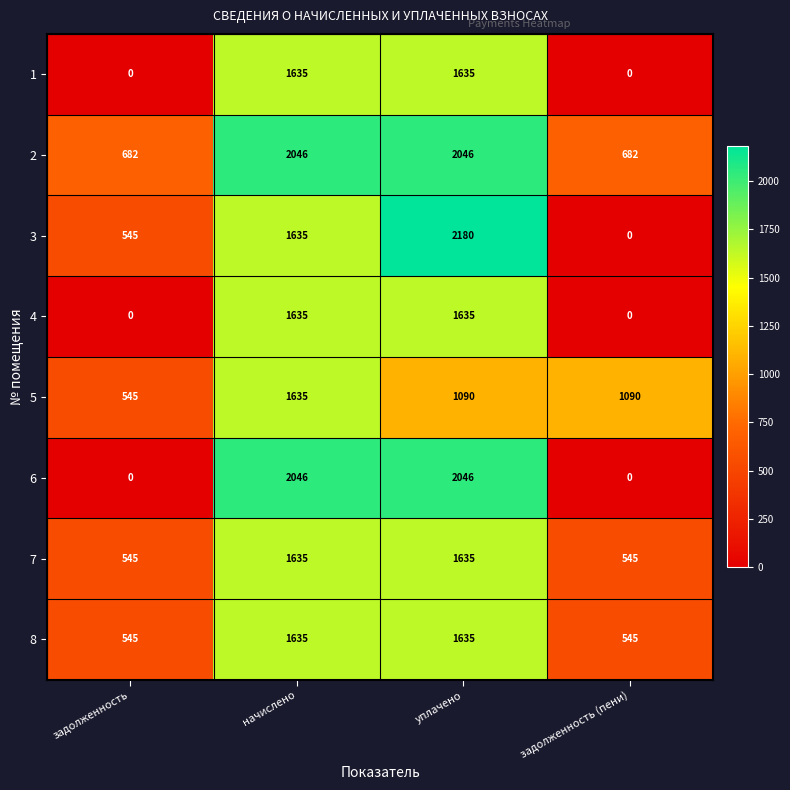

Count the 6 values in the range 0 to 2046.

4